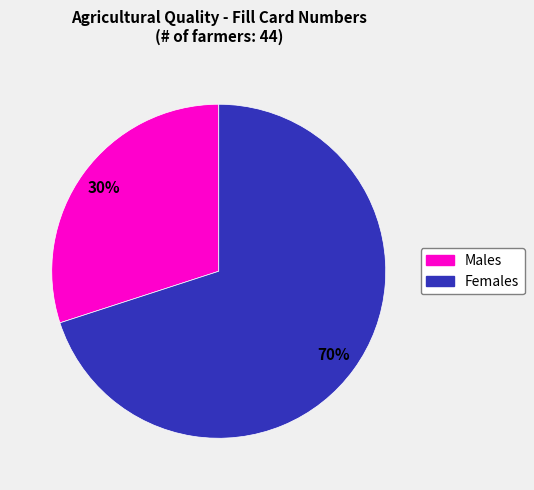

True or false: Males accounts for 30% of the total.

True